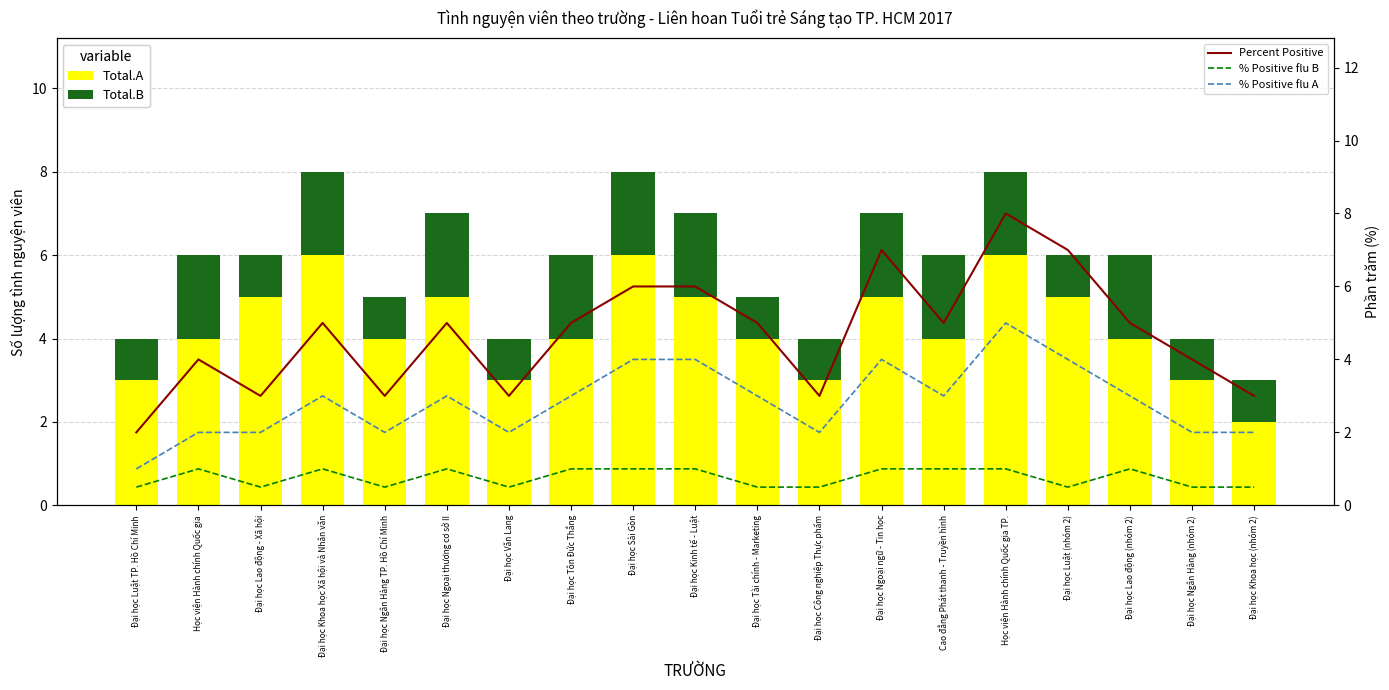

Is it true that Percent Positive equals 10.1 at Đại học Ngoại ngữ - Tin học?

False